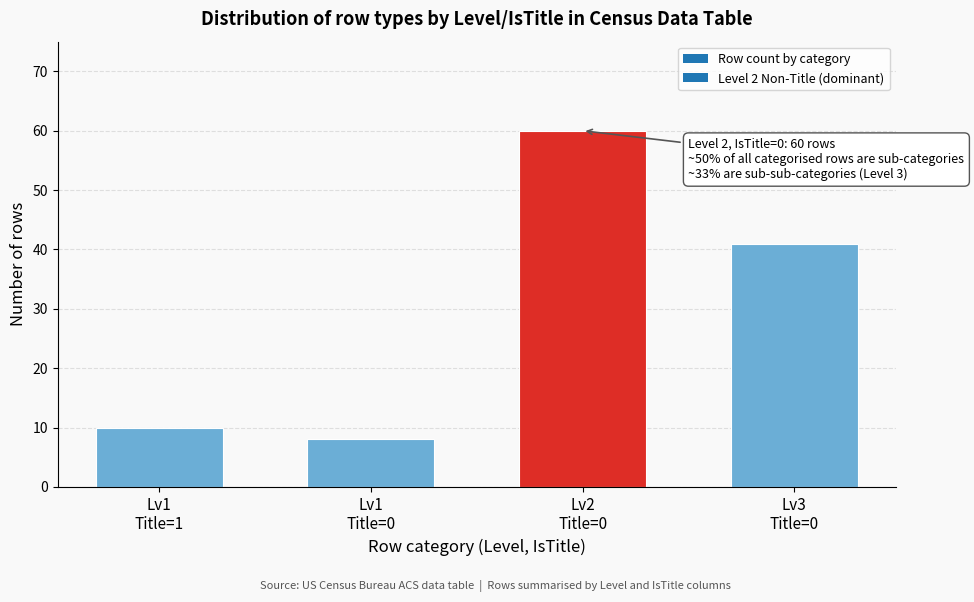

Reading right to left, transcribe all the data shown in this chart.

41	60	8	10